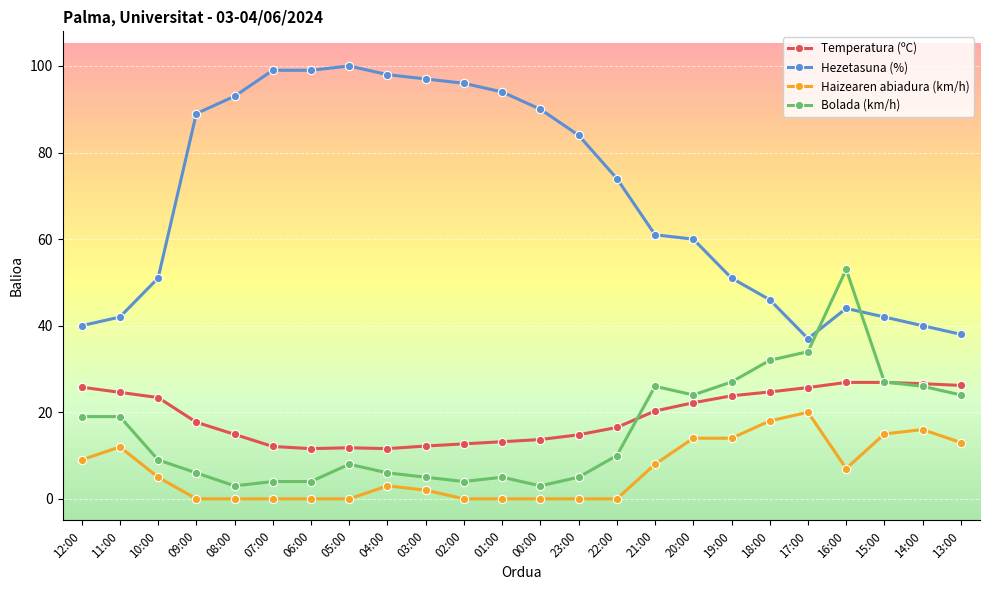

At how many categories does at least one series exceed 72?

12